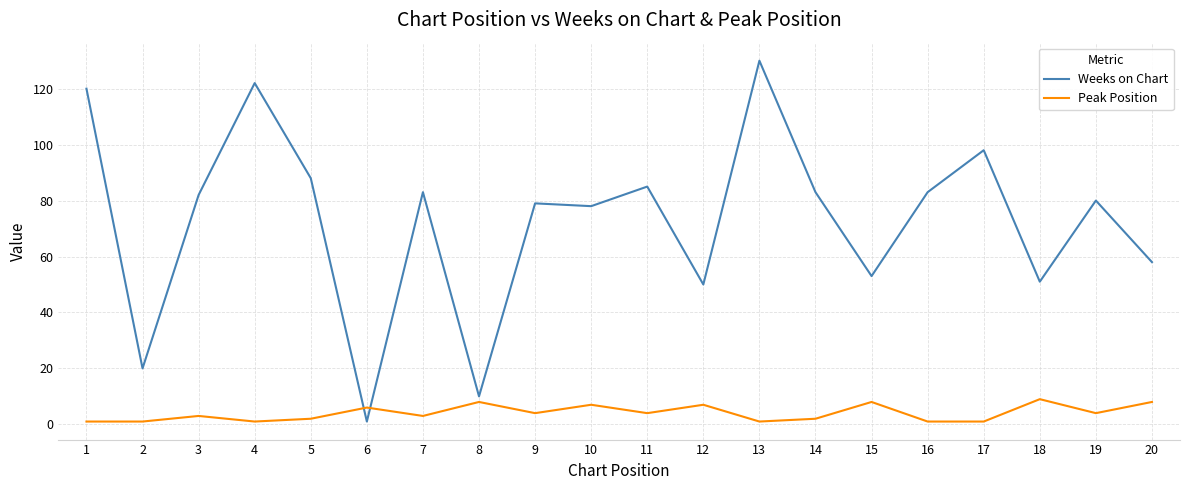

At how many categories does at least one series exceed 60?

13